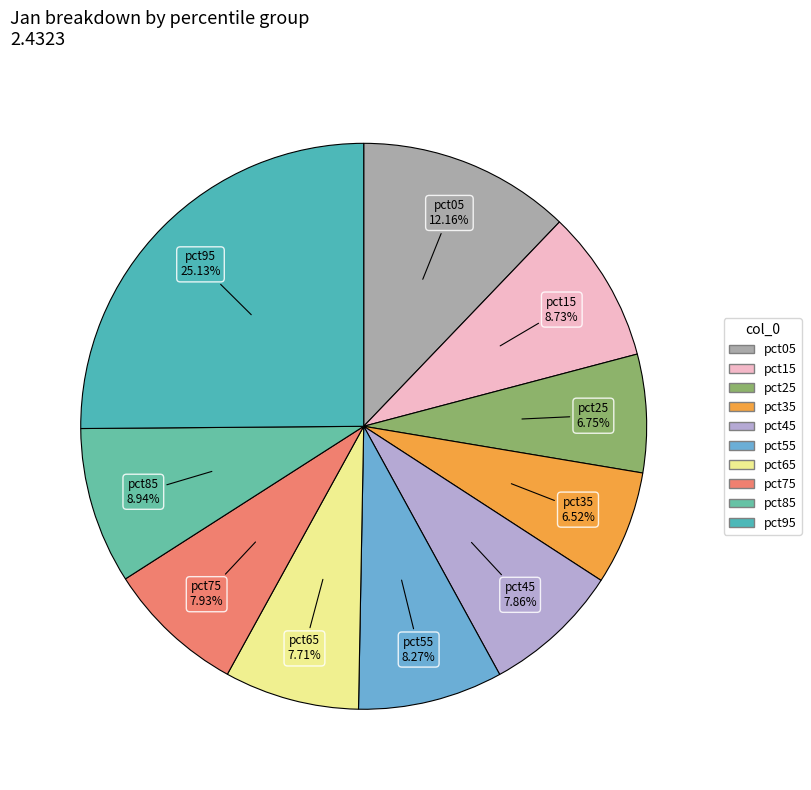

What is the total percentage of pct65 and pct75?

15.6%